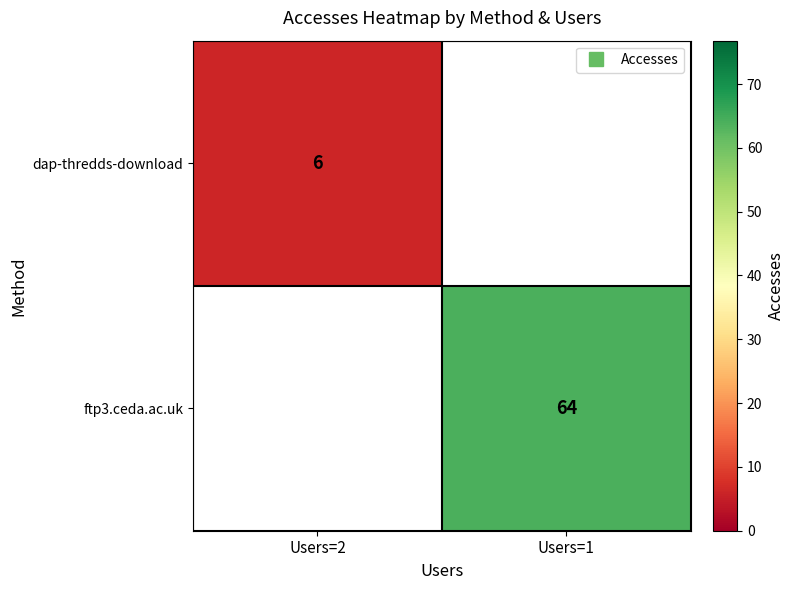

List the series in order of their peak value, lowest first.

dap-thredds-download, ftp3.ceda.ac.uk